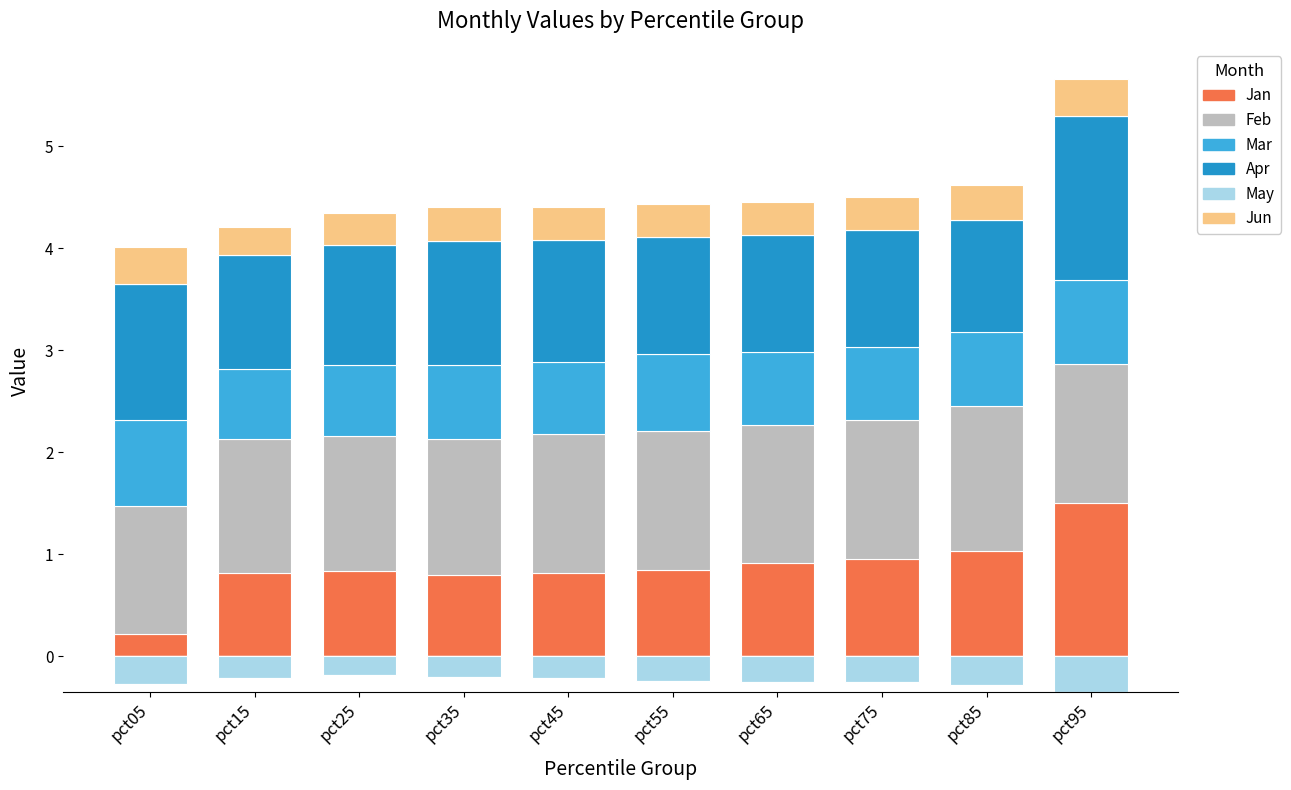

Is the value of Jan at pct65 greater than the value of Apr at pct55?

No